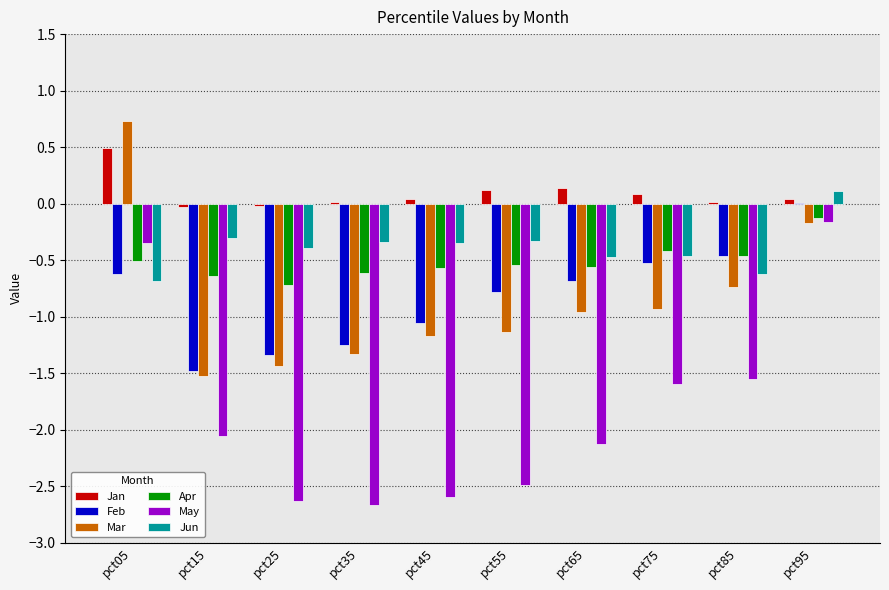

Which series has the largest total across all categories?

Jan